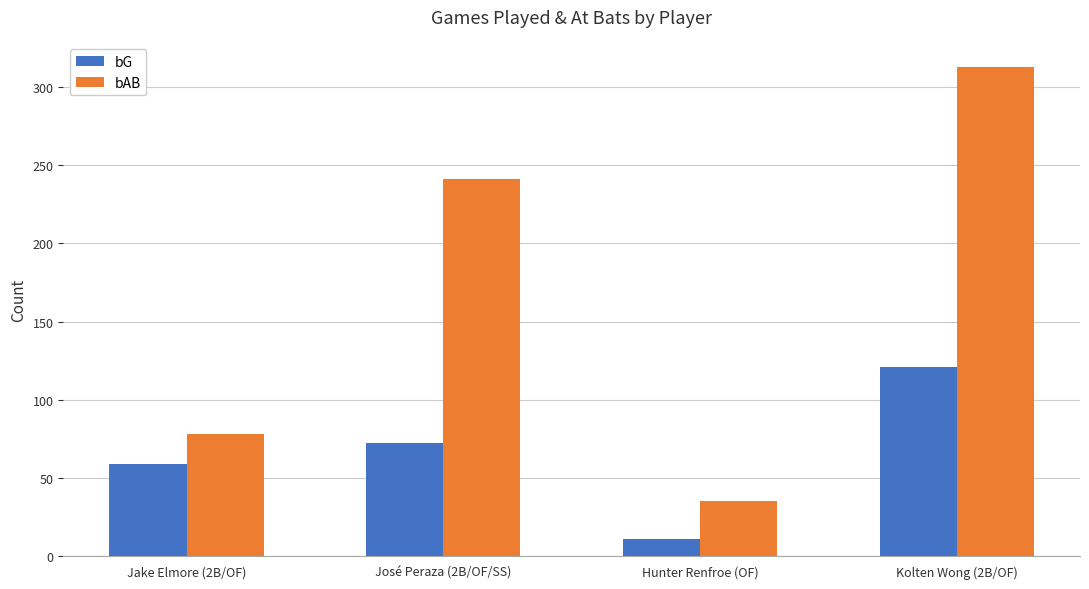

How many bG values are between 59 and 121?

3